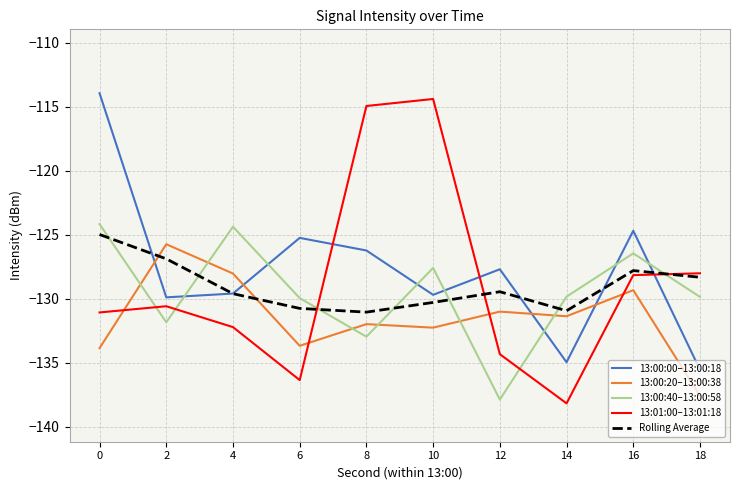

What value does the 13:00:00–13:00:18 series have at 2?

-129.9